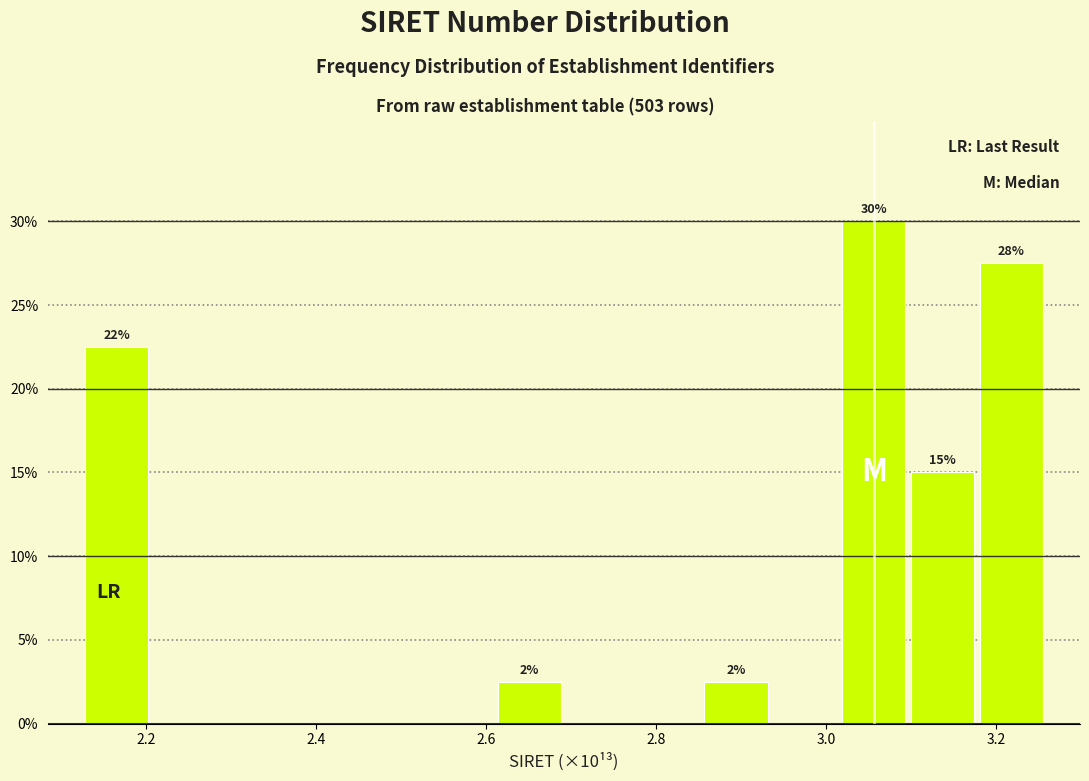

Over which range of the x-axis is the bar tallest?

3.02 to 3.10